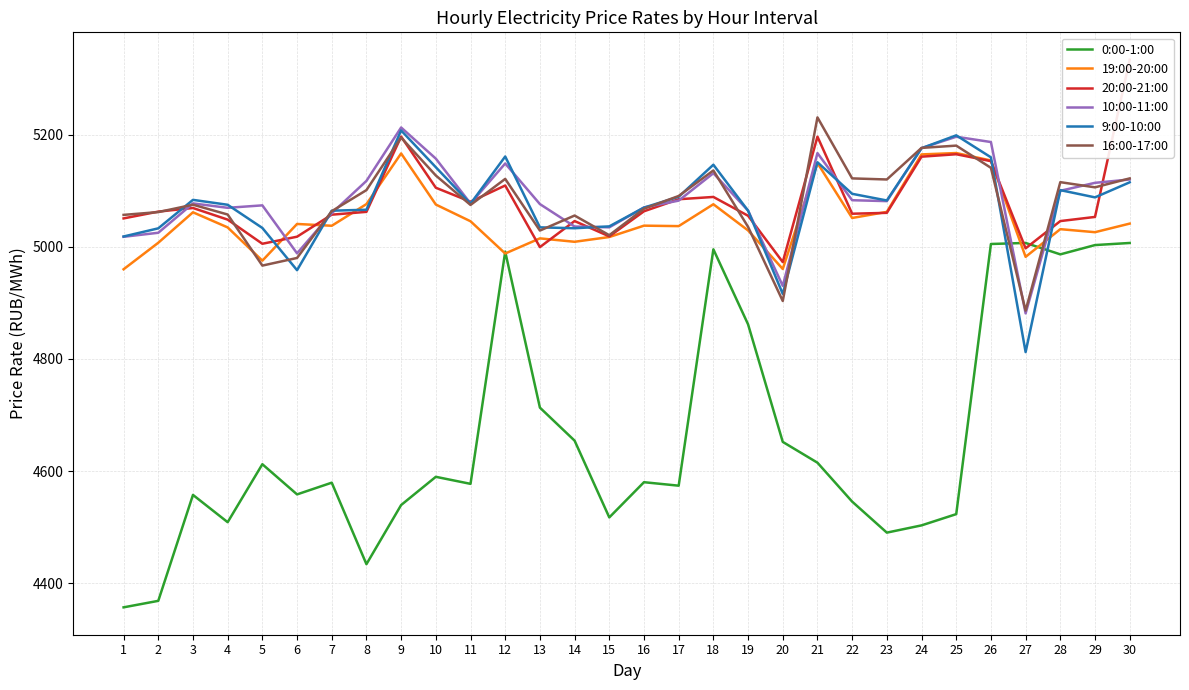

Which series changed the most between 17 and 27?

0:00-1:00